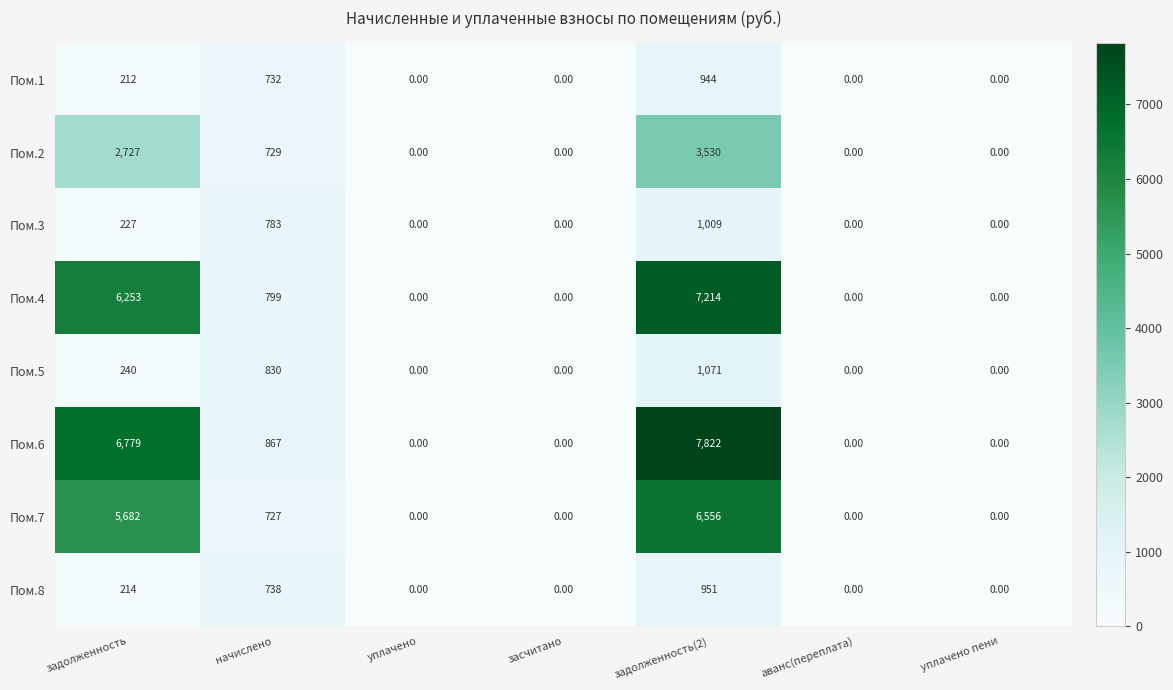

At which category is the sum across all series the highest?

задолженность(2)